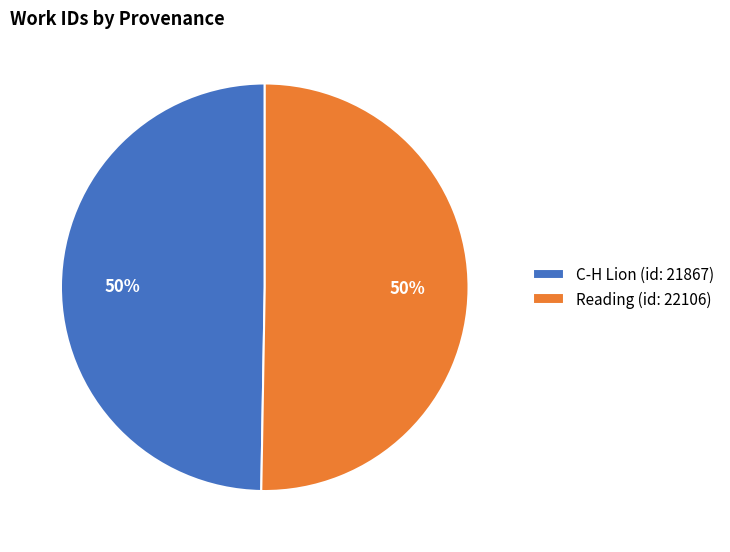

Combined, do C-H Lion (id: 21867) and Reading (id: 22106) account for over 50%?

Yes